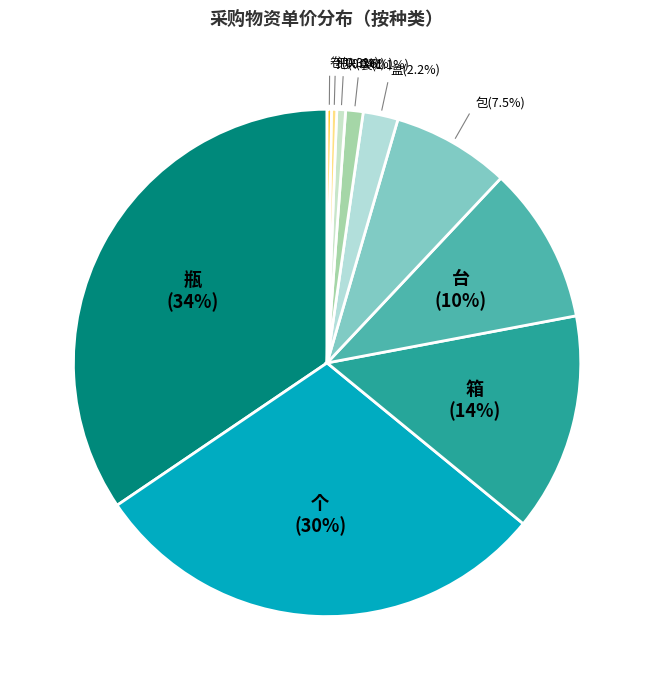

Count the number of slices in the pie.

10